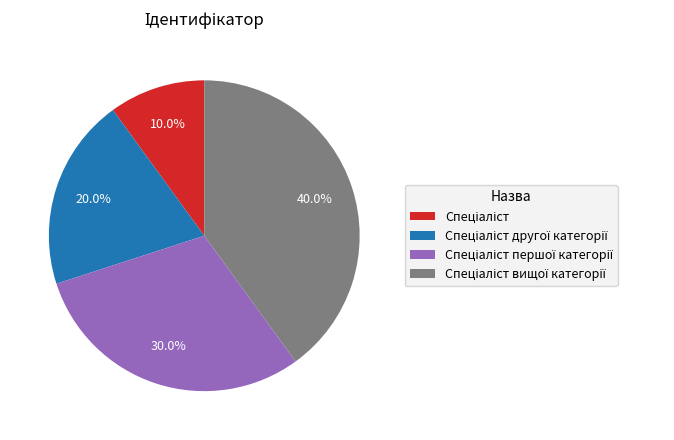

Is there a majority slice in this chart?

No